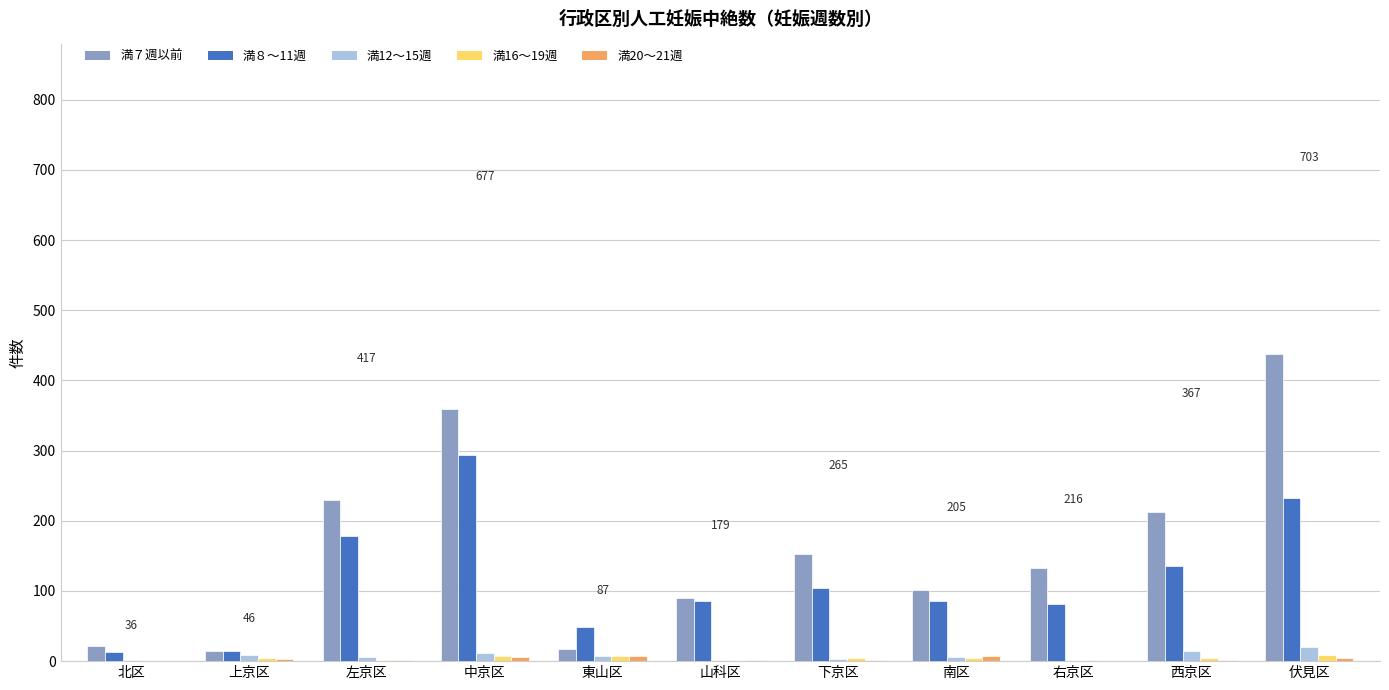

Which series has the largest total across all categories?

満７週以前